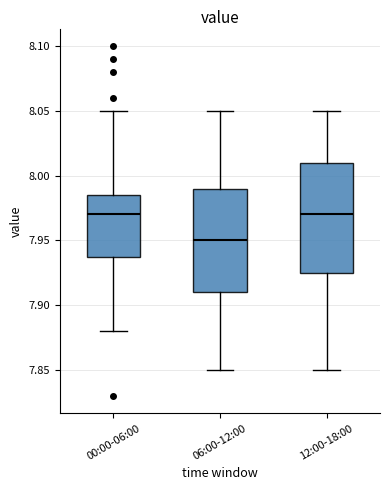

Reading left to right, read every box against the y-axis: the position of its median line, the range the box covers, and the ends of its whiskers. The values are not printed on the chart, so give them approximately, as read against the axis.

00:00-06:00: median 7.970, box 7.940 to 7.985, whiskers 7.880 to 8.050
06:00-12:00: median 7.950, box 7.910 to 7.990, whiskers 7.850 to 8.050
12:00-18:00: median 7.970, box 7.925 to 8.010, whiskers 7.850 to 8.050